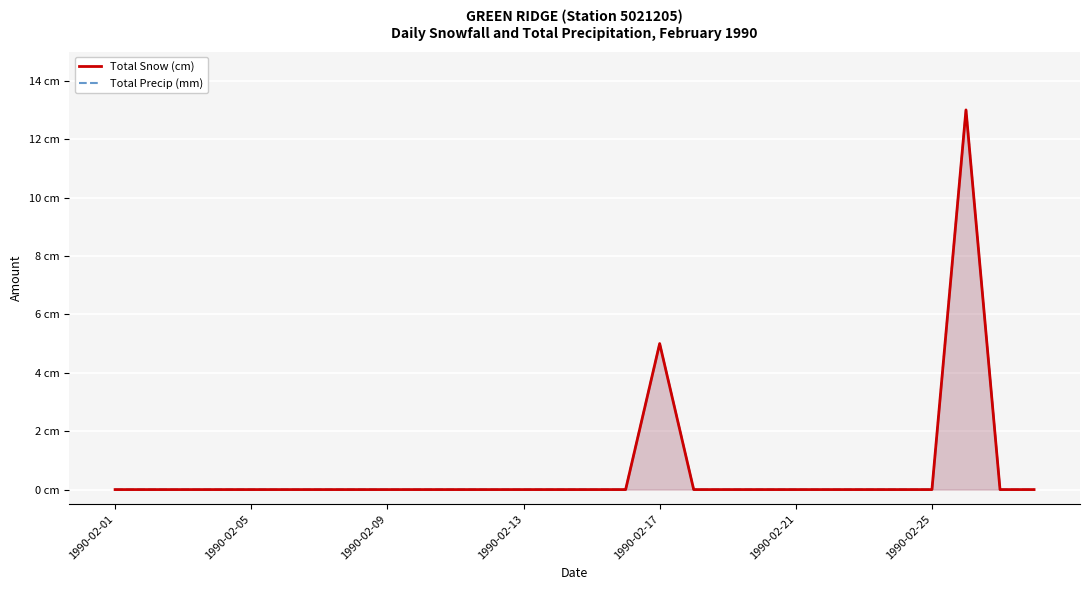

What is the difference between the maximum and minimum values in the Total Snow (cm) series?

13